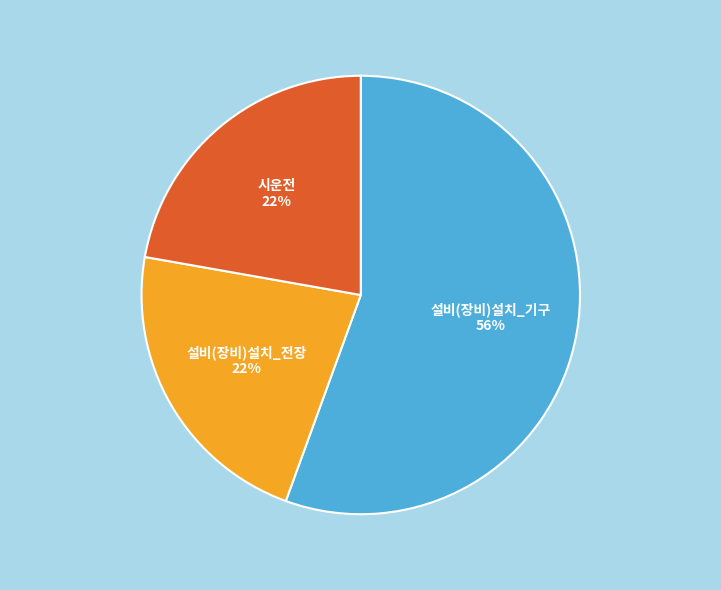

Which category has the biggest portion of the pie?

설비(장비)설치_기구